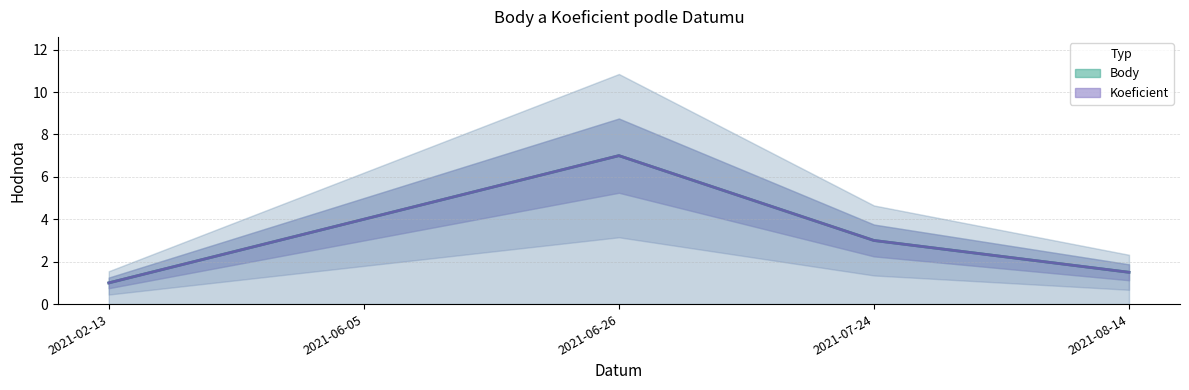

What is the value of the Body point at the 4th from the left?

3.0